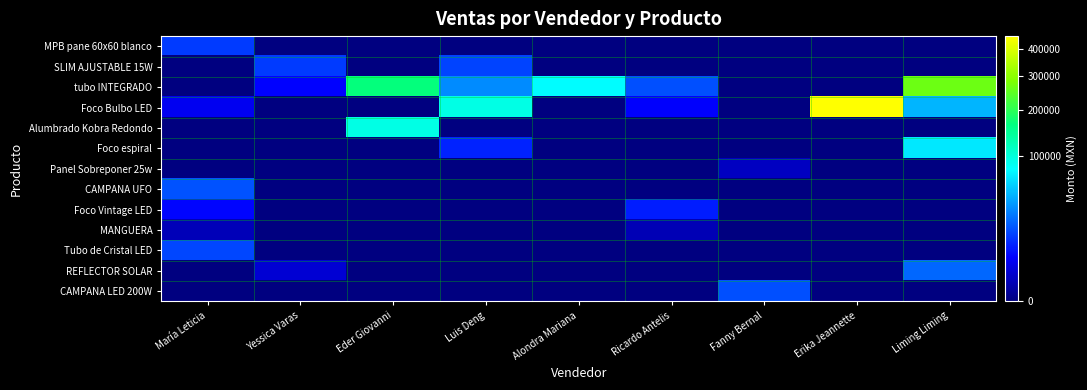

Which series has the largest range (max minus min)?

Foco Bulbo LED